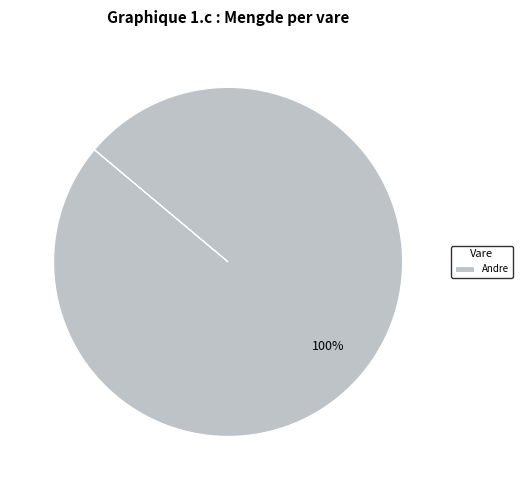

Rank the categories by value from highest to lowest.

Andre